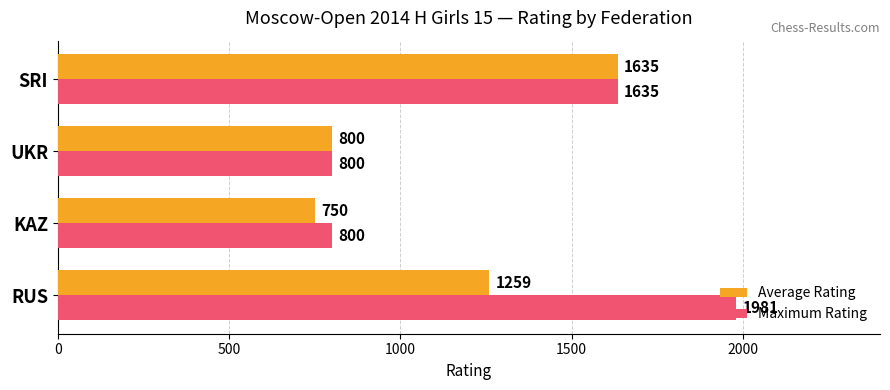

Rank the categories by Average Rating value from lowest to highest.

KAZ, UKR, RUS, SRI